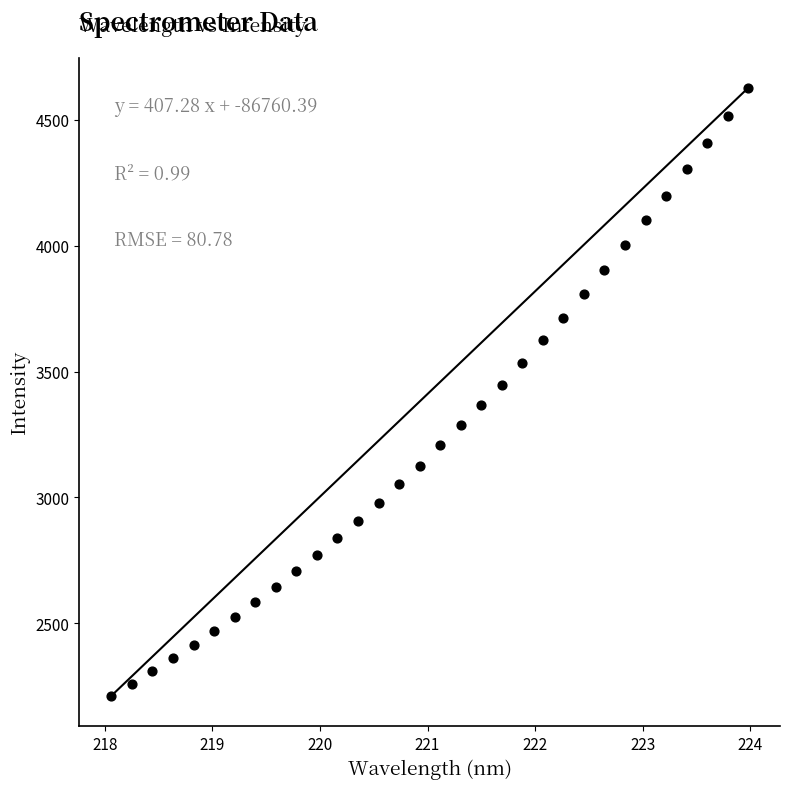

What is the range of X values (max minus min)?

5.9